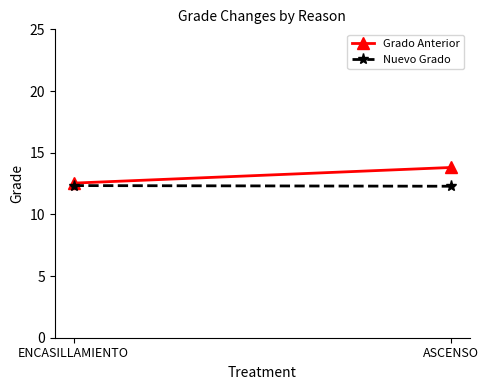

How many lines are shown in the chart?

2